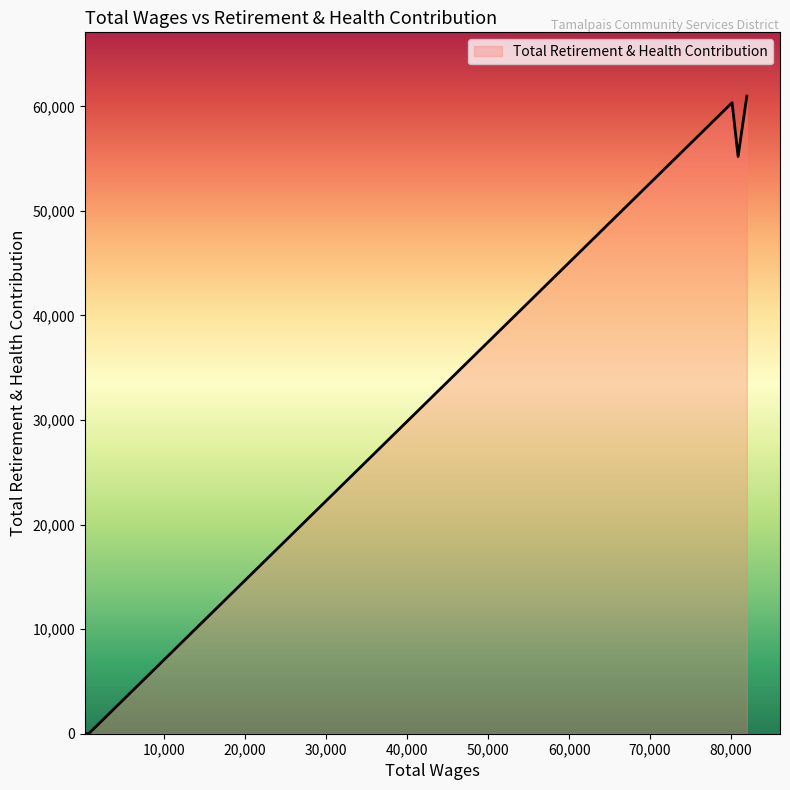

What is the greatest value displayed?

60978